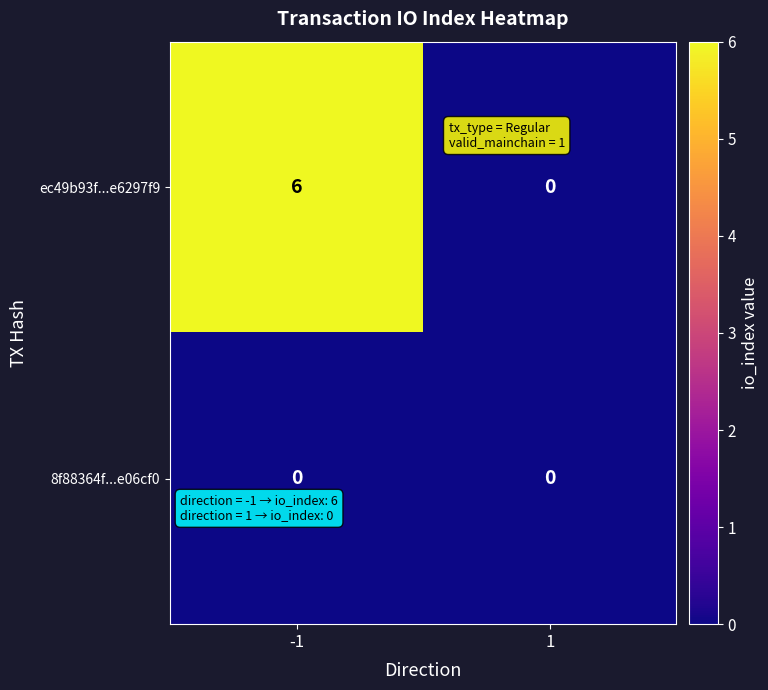

Which series has the largest total across all categories?

ec49b93f...e6297f9